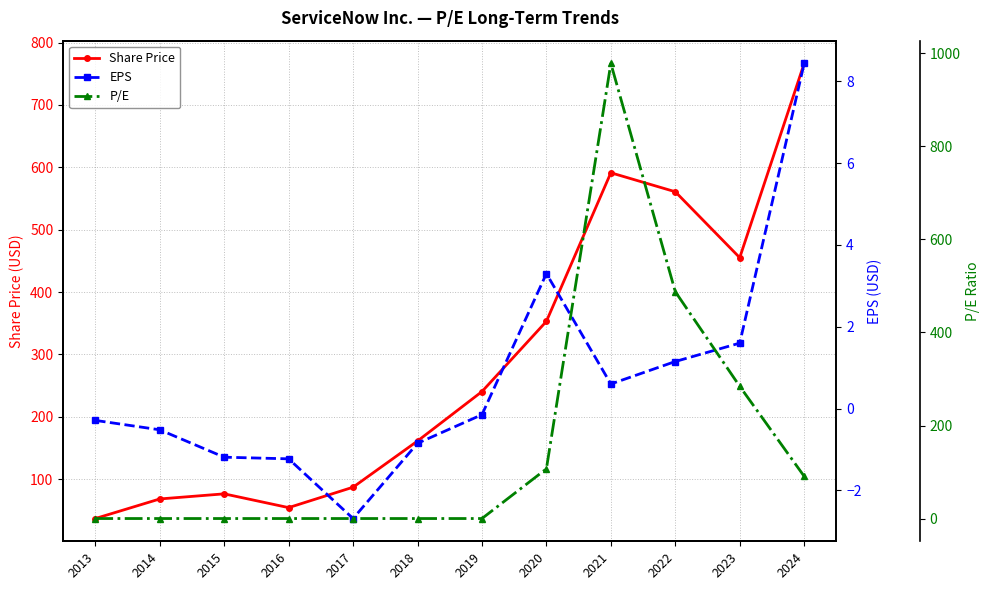

Reading right to left, transcribe all the data shown in this chart.

Share Price: 766.7	455.1	560.9	591.3	352.9	240.3	161.0	86.9	54.2	76.3	68.1	36.7
EPS: 8.4	1.6	1.1	0.6	3.3	-0.1	-0.8	-2.7	-1.2	-1.2	-0.5	-0.3
P/E: 90.8	284.3	487.7	978.5	106.9	0.0	0.0	0.0	0.0	0.0	0.0	0.0